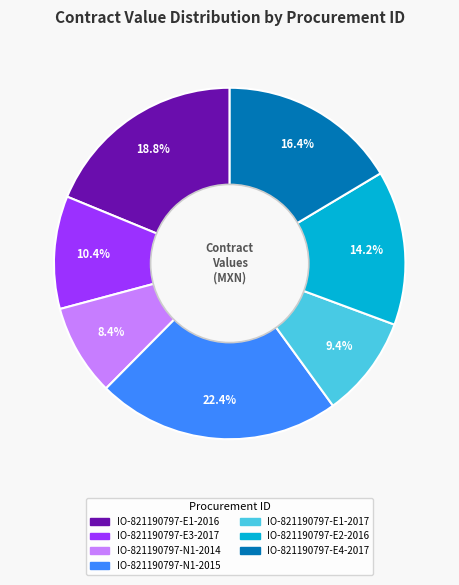

What is the smallest slice in the pie chart?

IO-821190797-N1-2014